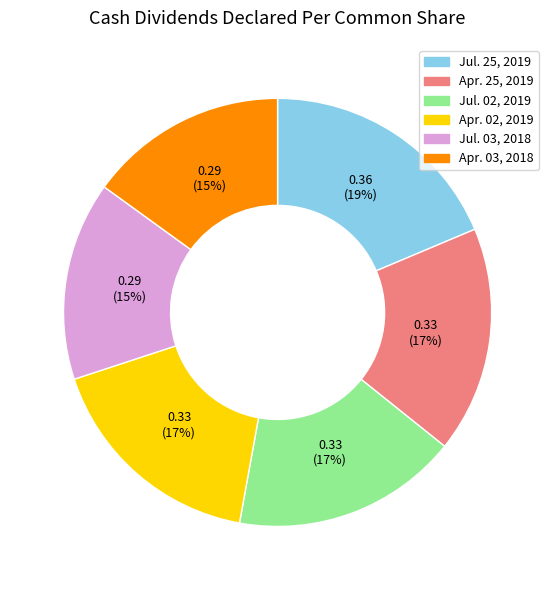

Is the sum of Apr. 25, 2019 and Jul. 25, 2019 greater than half?

No